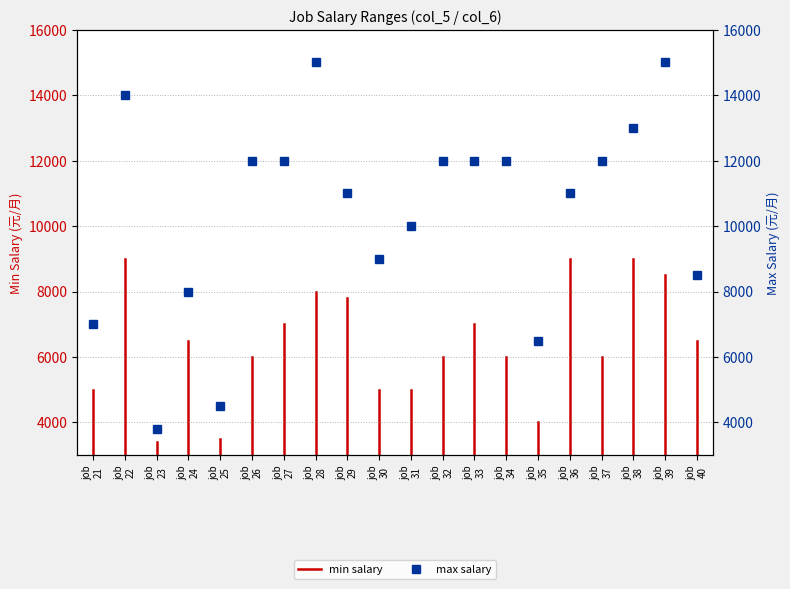

How many lines are shown in the chart?

1